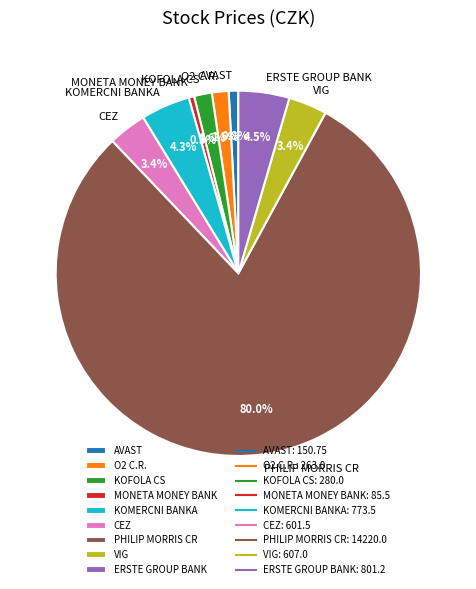

What percentage do KOFOLA CS and KOMERCNI BANKA together represent?

5.9%